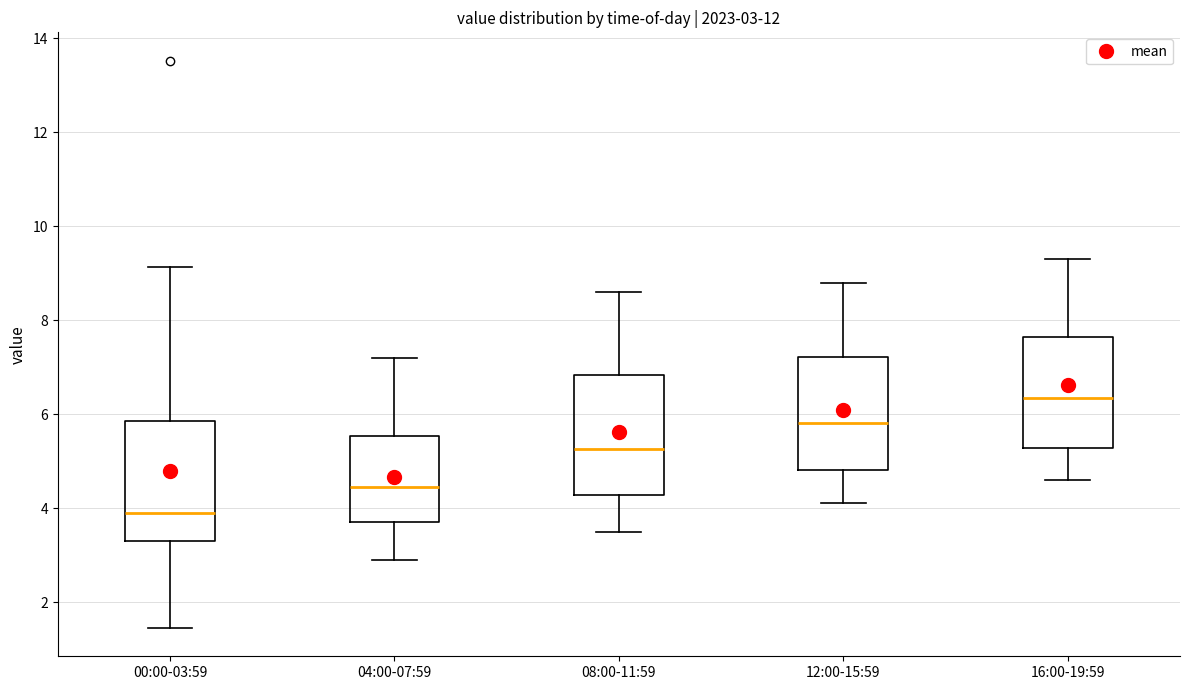

Which box has the lowest median line?

00:00-03:59